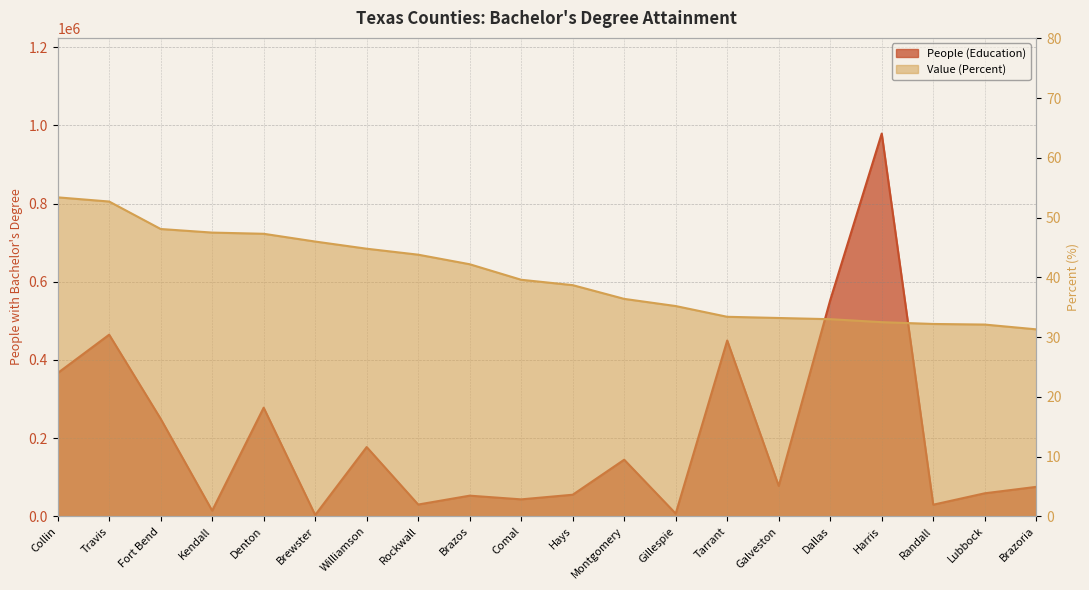

What is the difference between the Value (Percent) values at Collin and Hays?

14.7